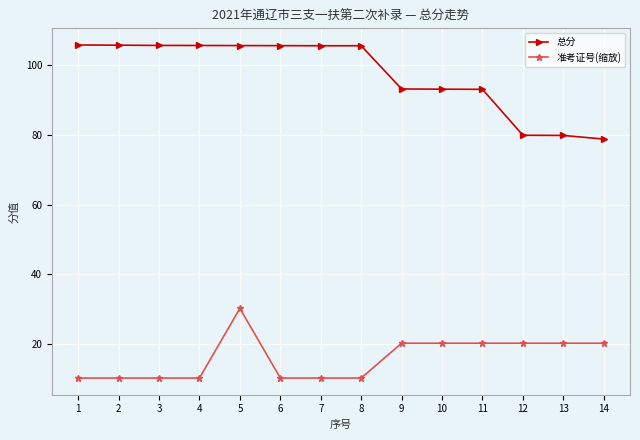

How many lines are shown in the chart?

2